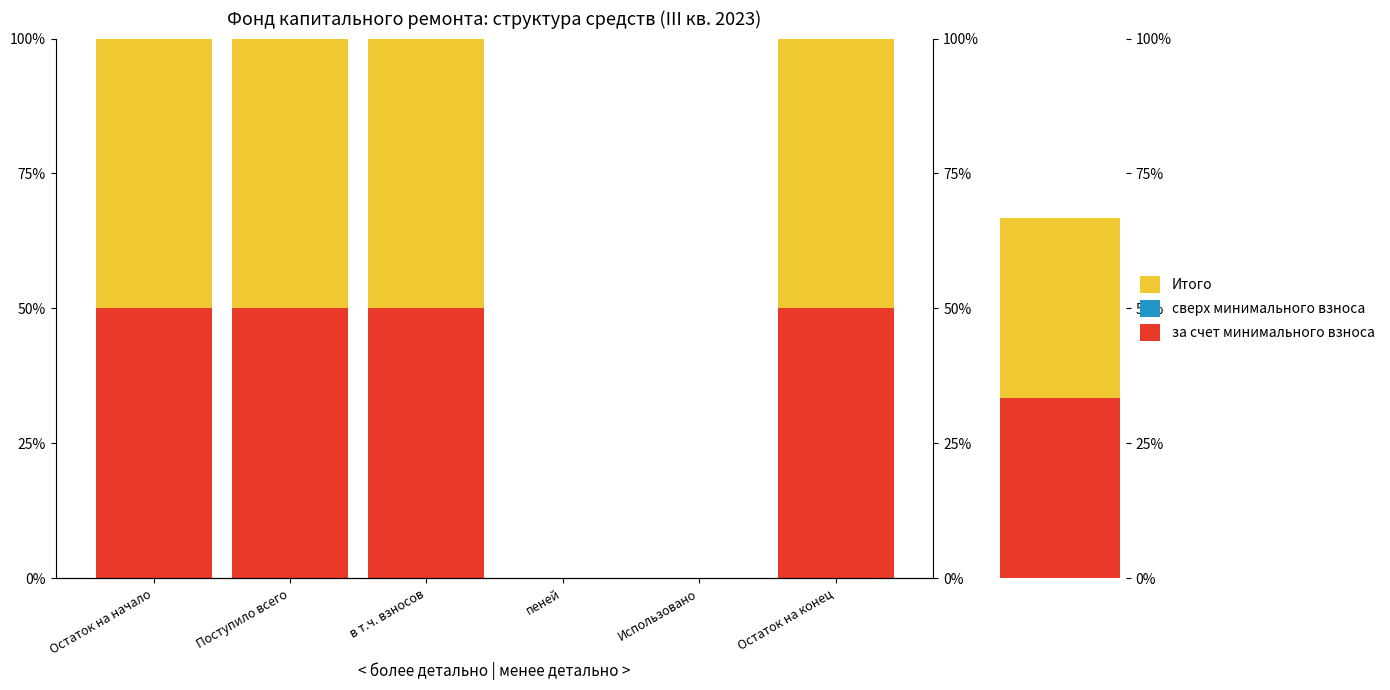

At which label is за счет минимального взноса closest to 25?

Остаток на начало